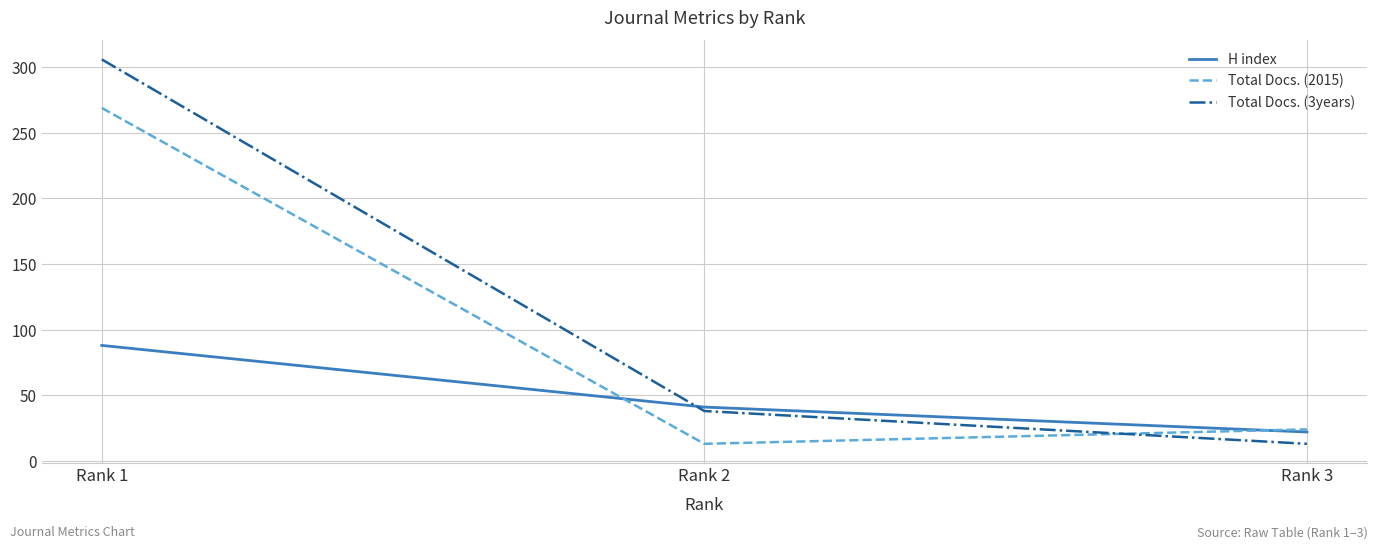

What is the difference between the maximum and minimum values in the Total Docs. (2015) series?

256